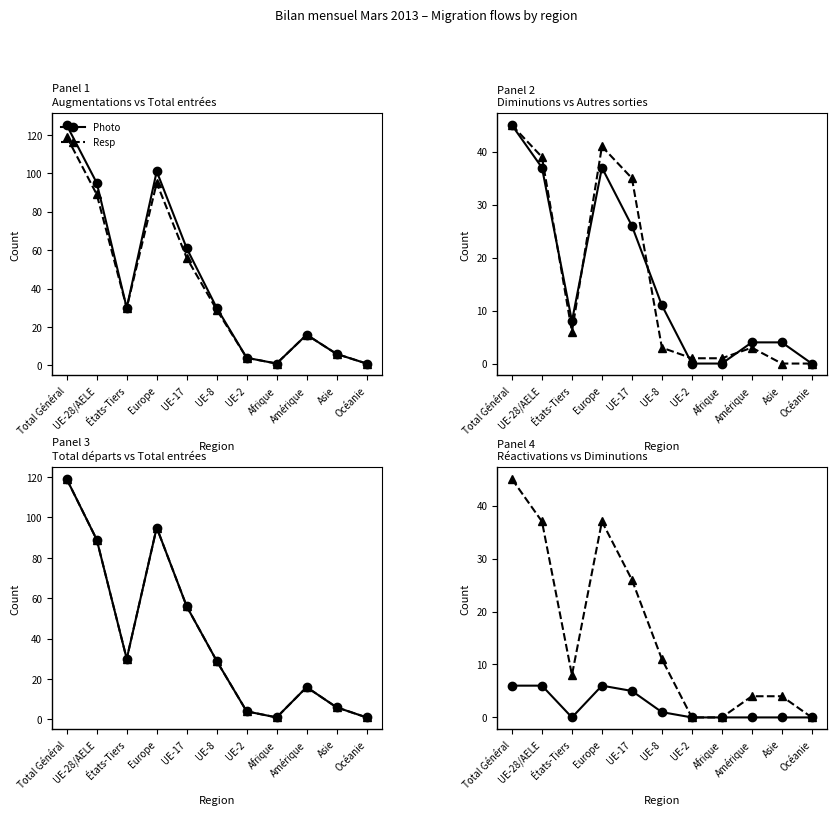

Where is the first local maximum for Resp?

Europe